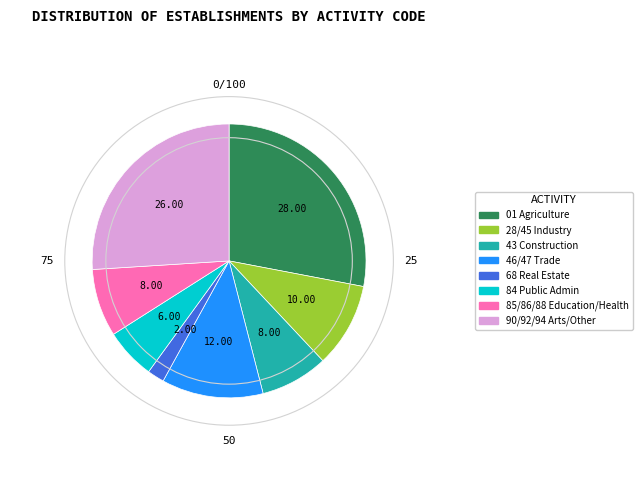

Is there a majority slice in this chart?

No